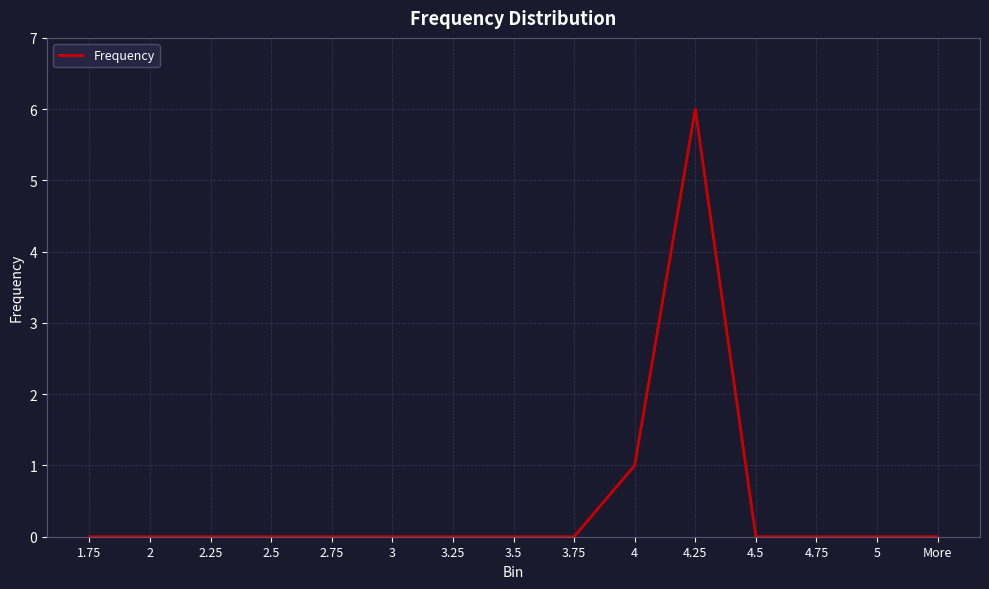

At which label is the value closest to 3?

4